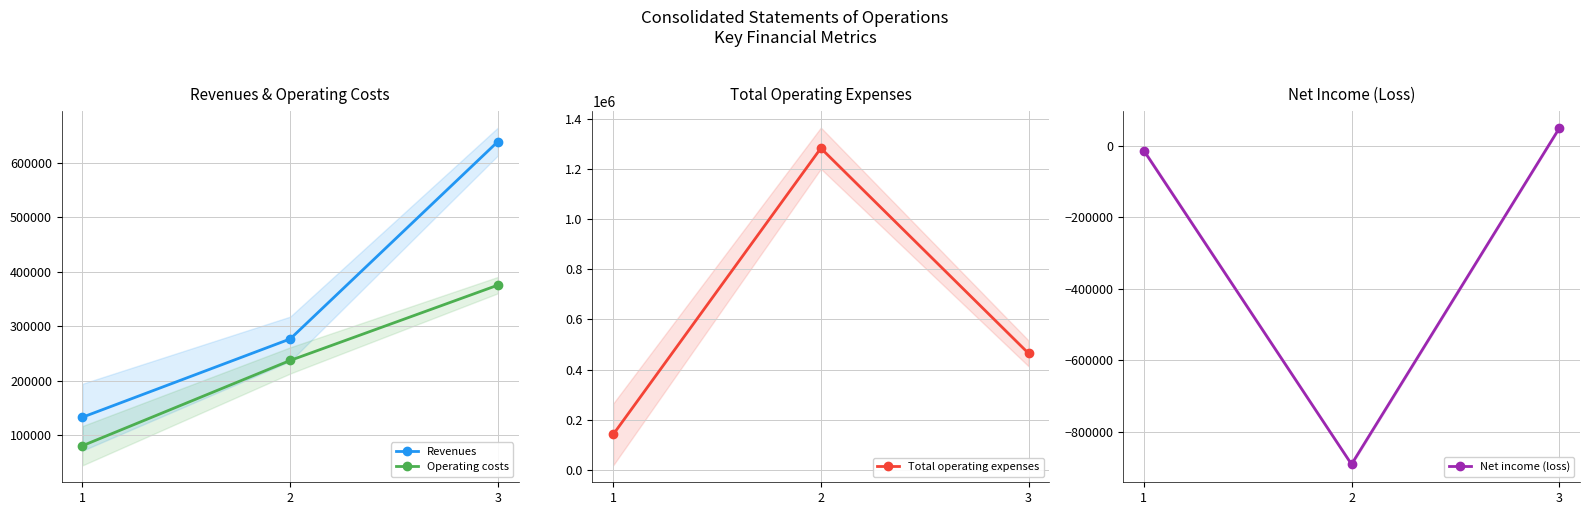

Is it true that Net income (loss) equals -890624 at 2?

True